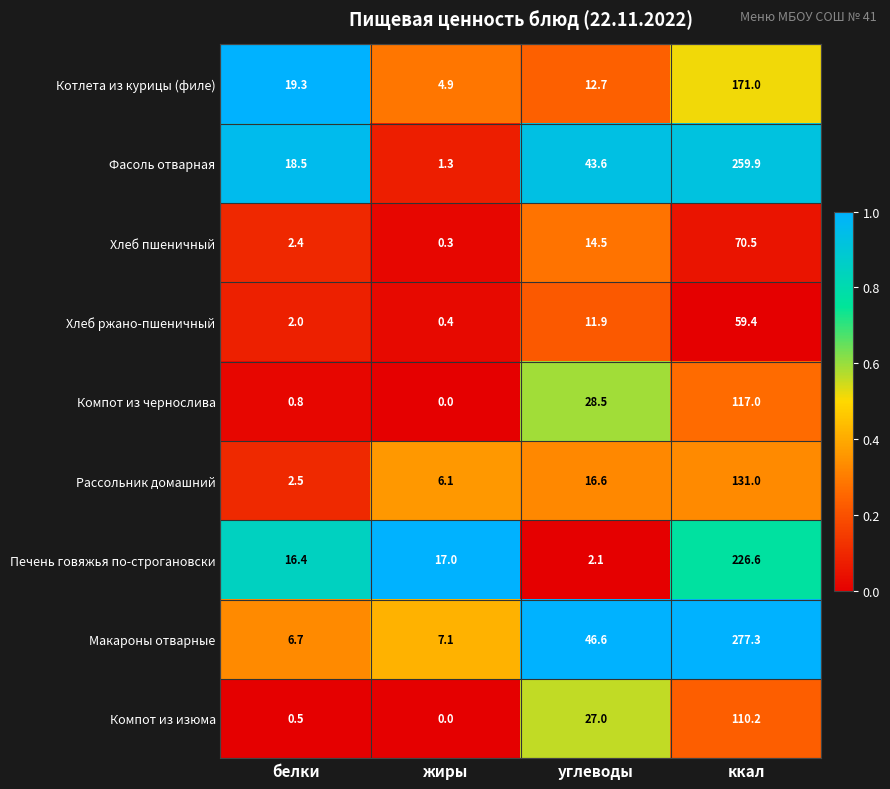

At which label does Хлеб пшеничный first exceed 14?

углеводы